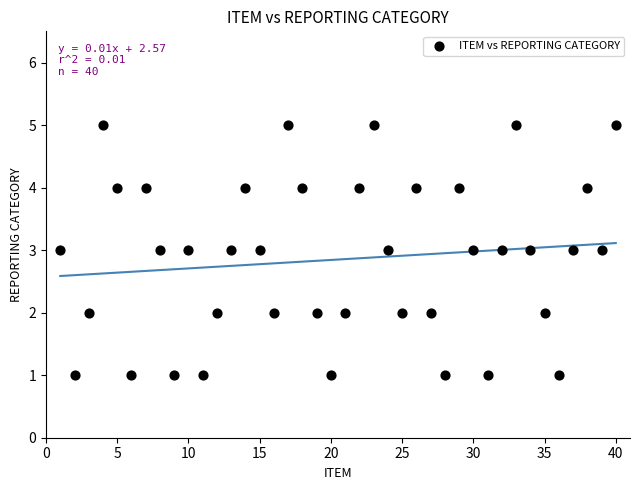

What is the range of Y values (max minus min)?

4